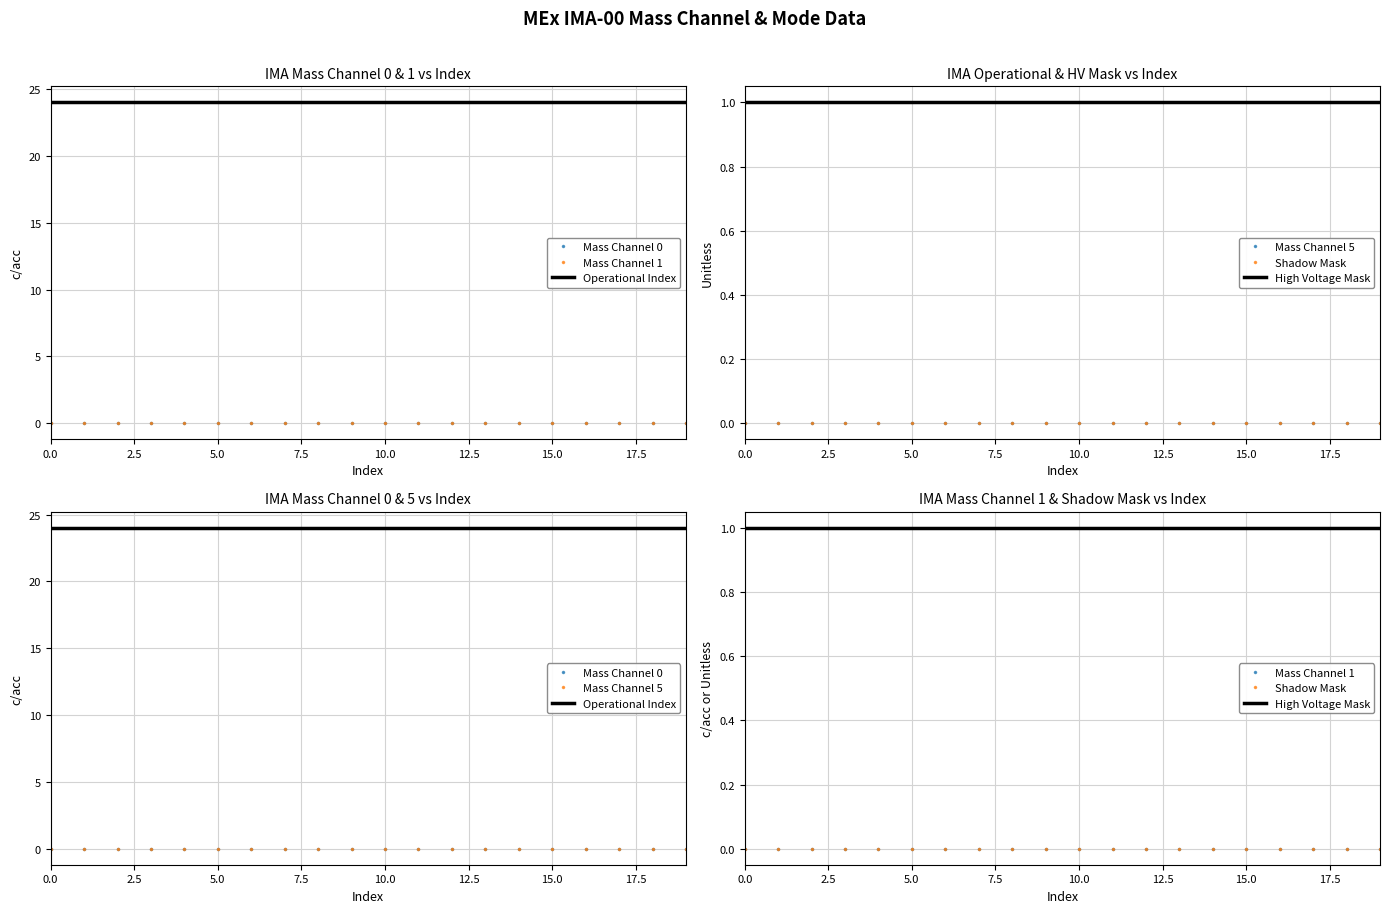

Between 17.5 and 9, which series saw the biggest shift?

Mass Channel 0